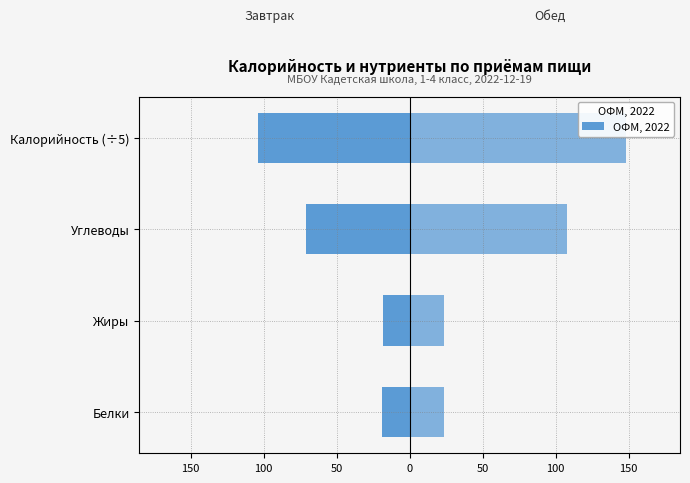

What is the greatest value displayed?

148.1